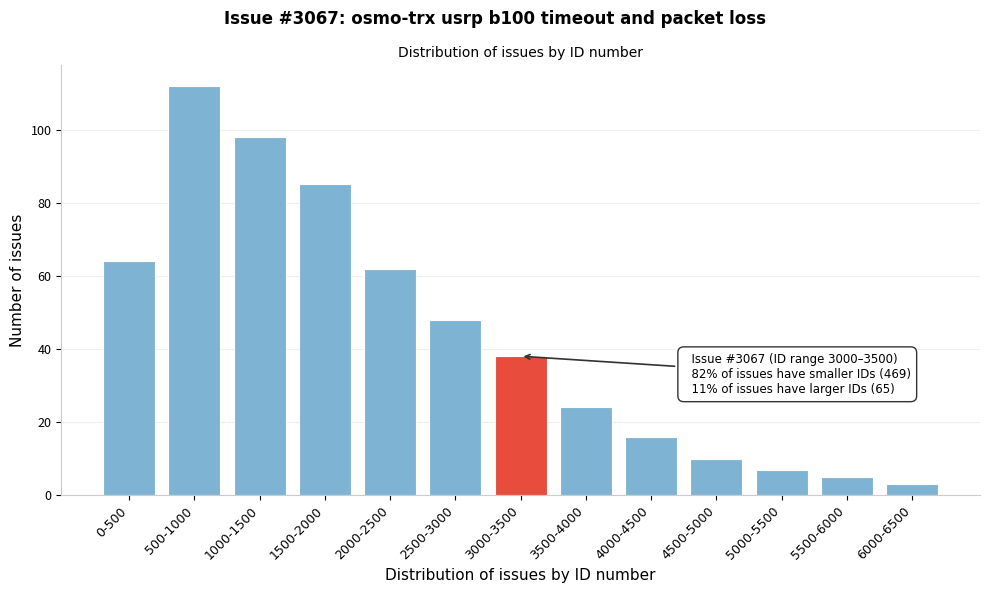

Reading left to right, transcribe all the data shown in this chart.

64	112	98	85	62	48	38	24	16	10	7	5	3